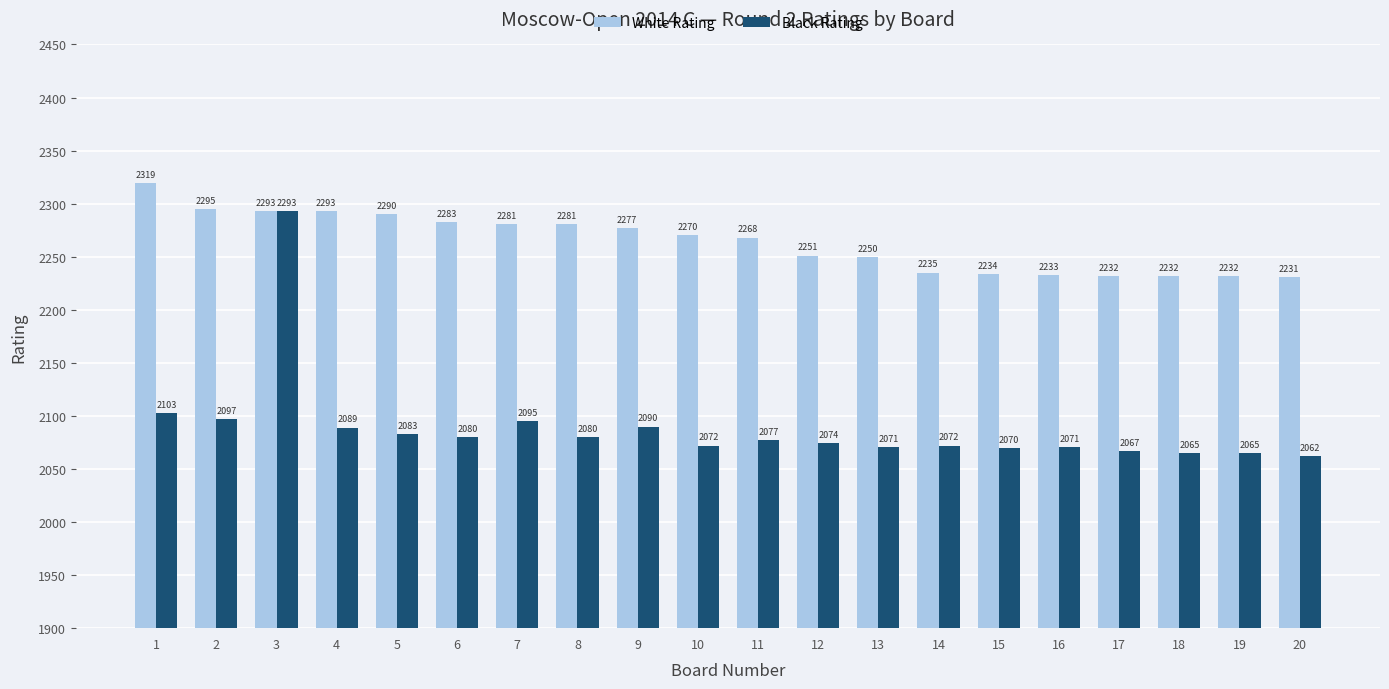

What is the spread (max minus min) of values at 14?

163